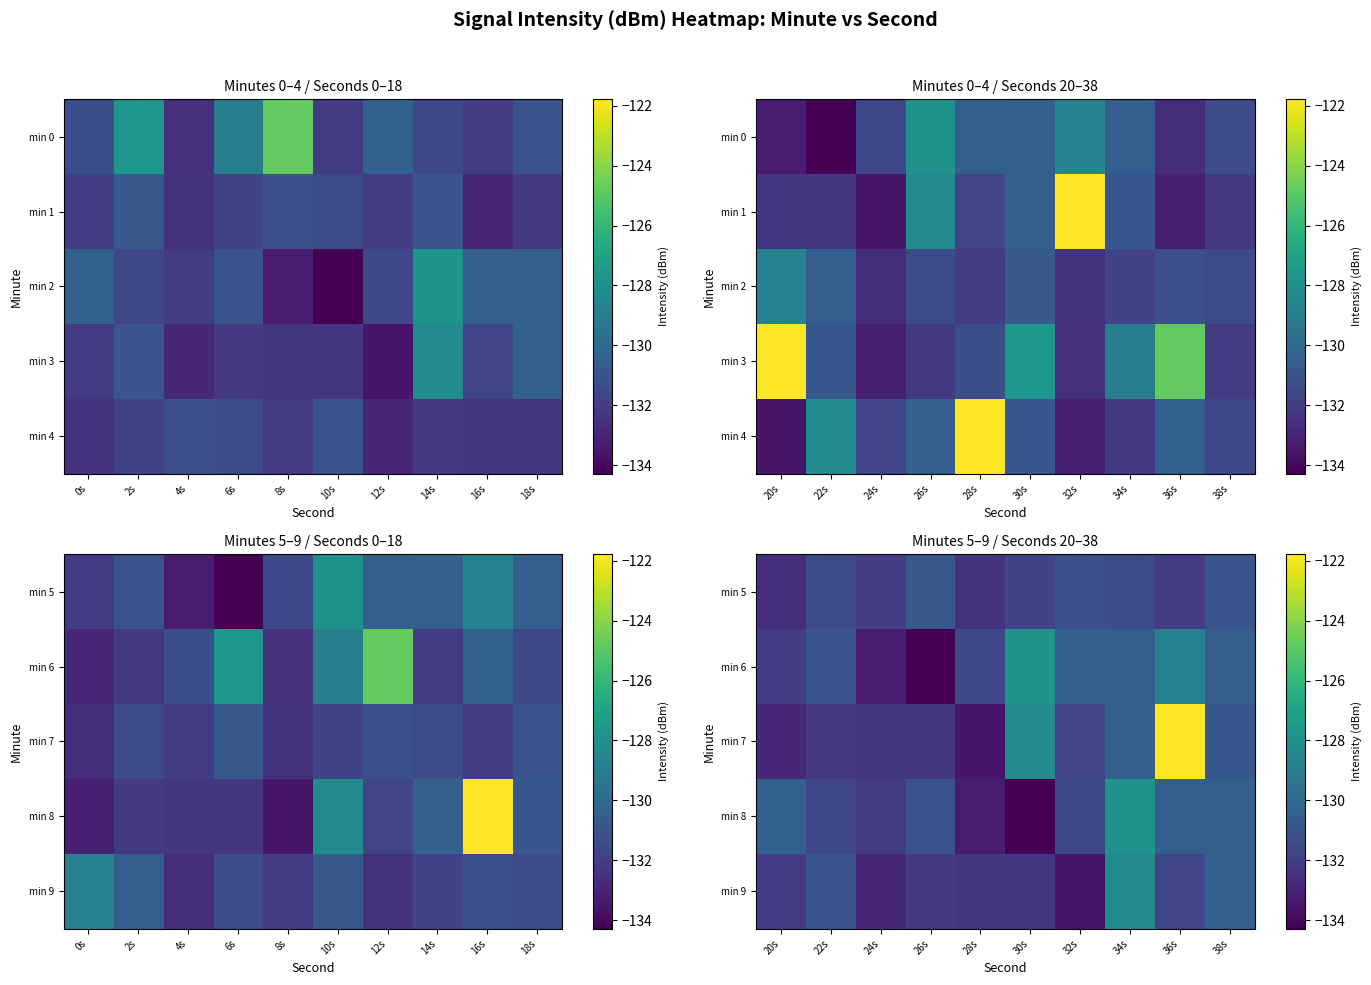

At which category is the sum across all series the highest?

36s